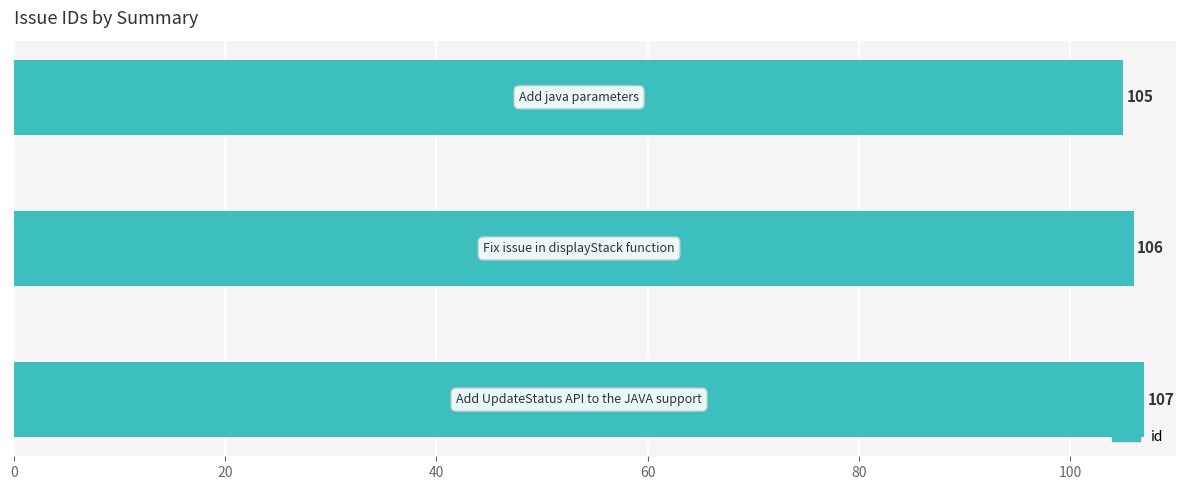

What is the minimum value shown in the chart?

105